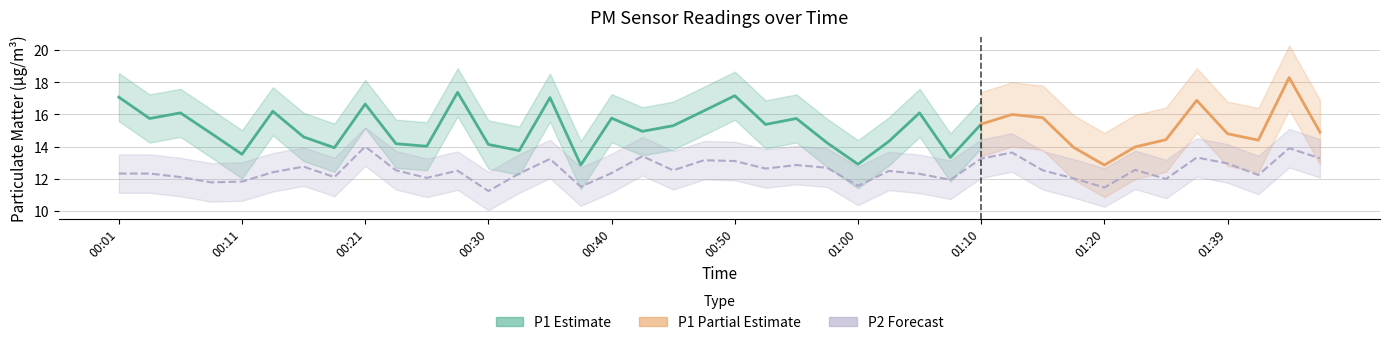

List the labels in order of value, largest first.

00:21, 01:44, 01:12, 00:43, 01:36, 01:46, 01:10, 00:35, 00:48, 00:50, 01:39, 00:55, 00:16, 00:57, 00:52, 01:31, 00:23, 00:45, 01:15, 00:28, 01:02, 00:13, 00:40, 00:01, 00:03, 00:33, 01:05, 01:41, 00:06, 00:18, 00:26, 01:17, 01:34, 01:07, 00:11, 00:08, 01:00, 00:38, 01:20, 00:30